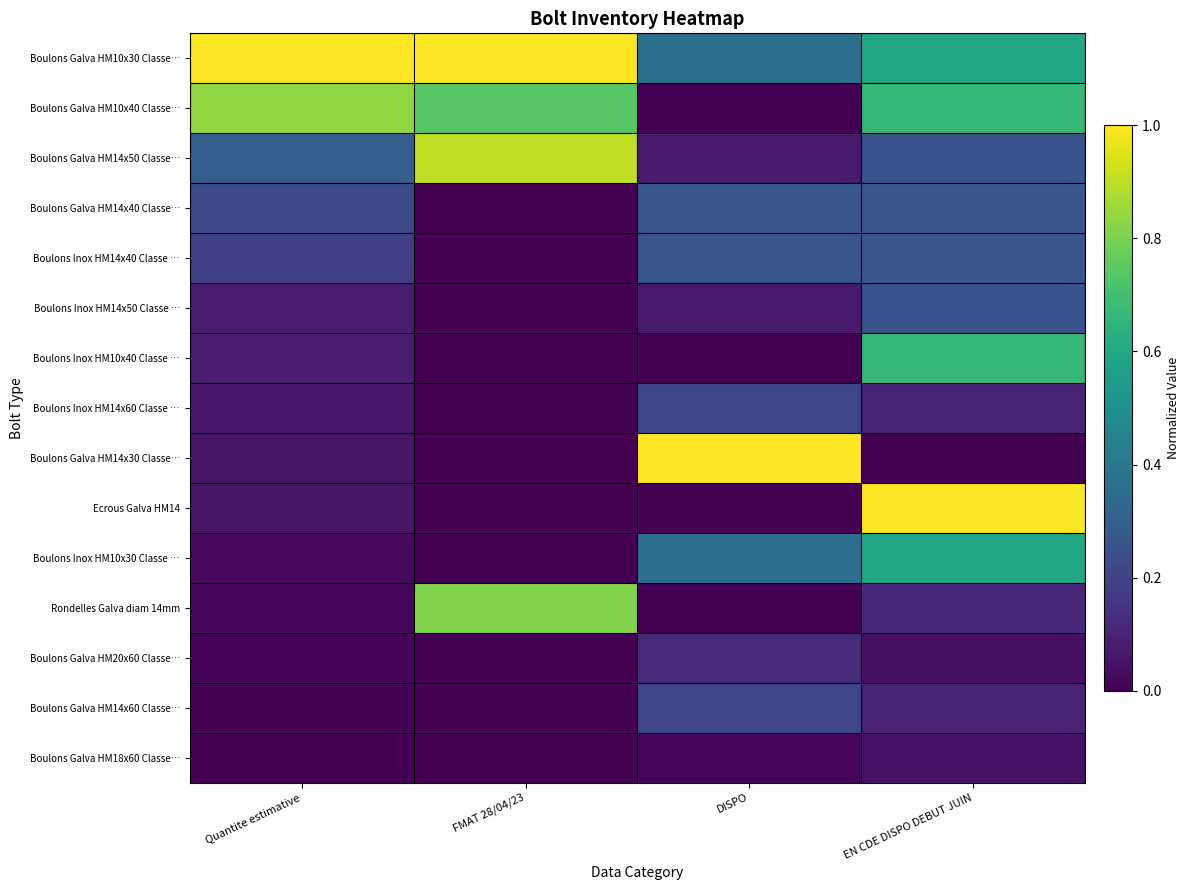

Reading right to left, list all the values displayed in this chart.

Boulons Galva HM10x30 Classe…: EN CDE DISPO DEBUT JUIN=0.6	DISPO=0.4	FMAT 28/04/23=1.0	Quantite estimative=1.0
Boulons Galva HM10x40 Classe…: EN CDE DISPO DEBUT JUIN=0.7	DISPO=0.0	FMAT 28/04/23=0.7	Quantite estimative=0.8
Boulons Galva HM14x50 Classe…: EN CDE DISPO DEBUT JUIN=0.2	DISPO=0.1	FMAT 28/04/23=0.9	Quantite estimative=0.3
Boulons Galva HM14x40 Classe…: EN CDE DISPO DEBUT JUIN=0.3	DISPO=0.3	FMAT 28/04/23=0.0	Quantite estimative=0.2
Boulons Inox HM14x40 Classe …: EN CDE DISPO DEBUT JUIN=0.3	DISPO=0.3	FMAT 28/04/23=0.0	Quantite estimative=0.2
Boulons Inox HM14x50 Classe …: EN CDE DISPO DEBUT JUIN=0.2	DISPO=0.1	FMAT 28/04/23=0.0	Quantite estimative=0.1
Boulons Inox HM10x40 Classe …: EN CDE DISPO DEBUT JUIN=0.7	DISPO=0.0	FMAT 28/04/23=0.0	Quantite estimative=0.1
Boulons Inox HM14x60 Classe …: EN CDE DISPO DEBUT JUIN=0.1	DISPO=0.2	FMAT 28/04/23=0.0	Quantite estimative=0.1
Boulons Galva HM14x30 Classe…: EN CDE DISPO DEBUT JUIN=0.0	DISPO=1.0	FMAT 28/04/23=0.0	Quantite estimative=0.1
Ecrous Galva HM14: EN CDE DISPO DEBUT JUIN=1.0	DISPO=0.0	FMAT 28/04/23=0.0	Quantite estimative=0.1
Boulons Inox HM10x30 Classe …: EN CDE DISPO DEBUT JUIN=0.6	DISPO=0.4	FMAT 28/04/23=0.0	Quantite estimative=0.0
Rondelles Galva diam 14mm: EN CDE DISPO DEBUT JUIN=0.1	DISPO=0.0	FMAT 28/04/23=0.8	Quantite estimative=0.0
Boulons Galva HM20x60 Classe…: EN CDE DISPO DEBUT JUIN=0.0	DISPO=0.1	FMAT 28/04/23=0.0	Quantite estimative=0.0
Boulons Galva HM14x60 Classe…: EN CDE DISPO DEBUT JUIN=0.1	DISPO=0.2	FMAT 28/04/23=0.0	Quantite estimative=0.0
Boulons Galva HM18x60 Classe…: EN CDE DISPO DEBUT JUIN=0.1	DISPO=0.0	FMAT 28/04/23=0.0	Quantite estimative=0.0